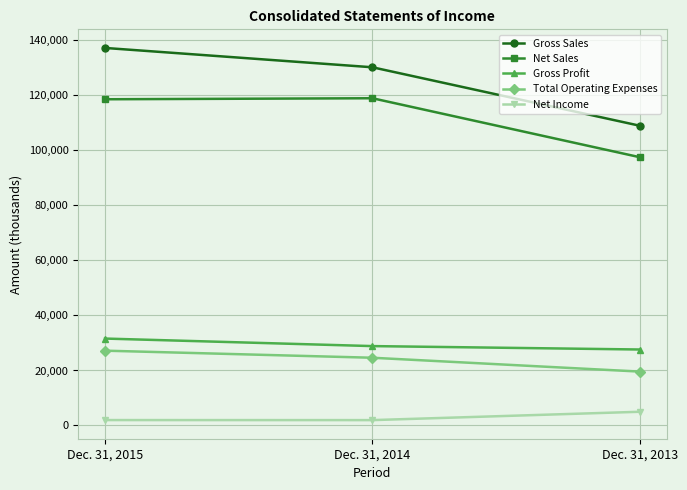

What is the difference between the maximum and minimum values in the Gross Sales series?

28278